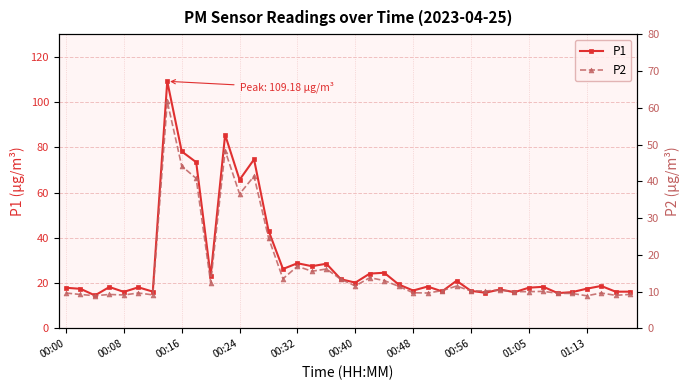

True or false: P2 and P1 cross at least once.

False